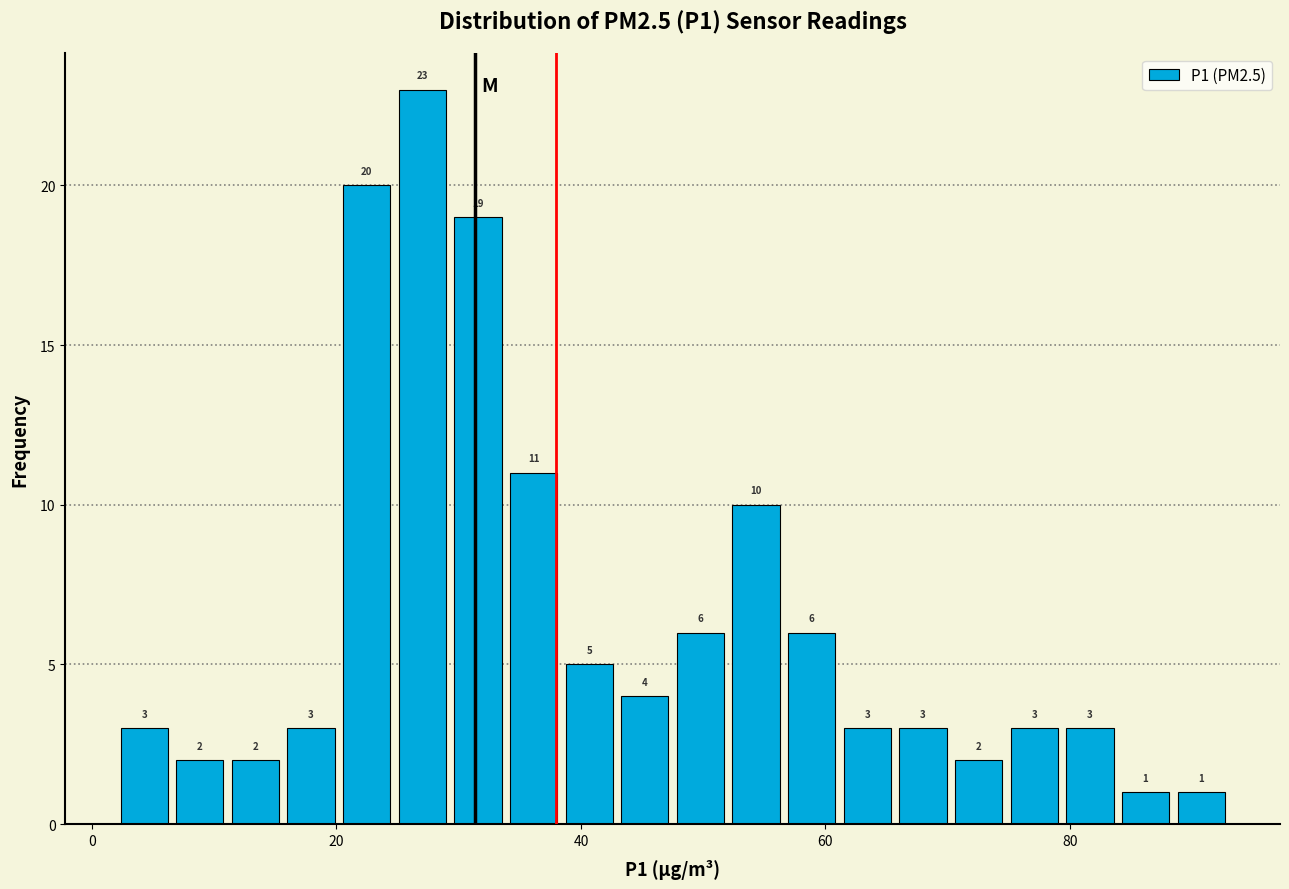

Read against the x-axis, roughly where is the centre of the tallest bar?

28